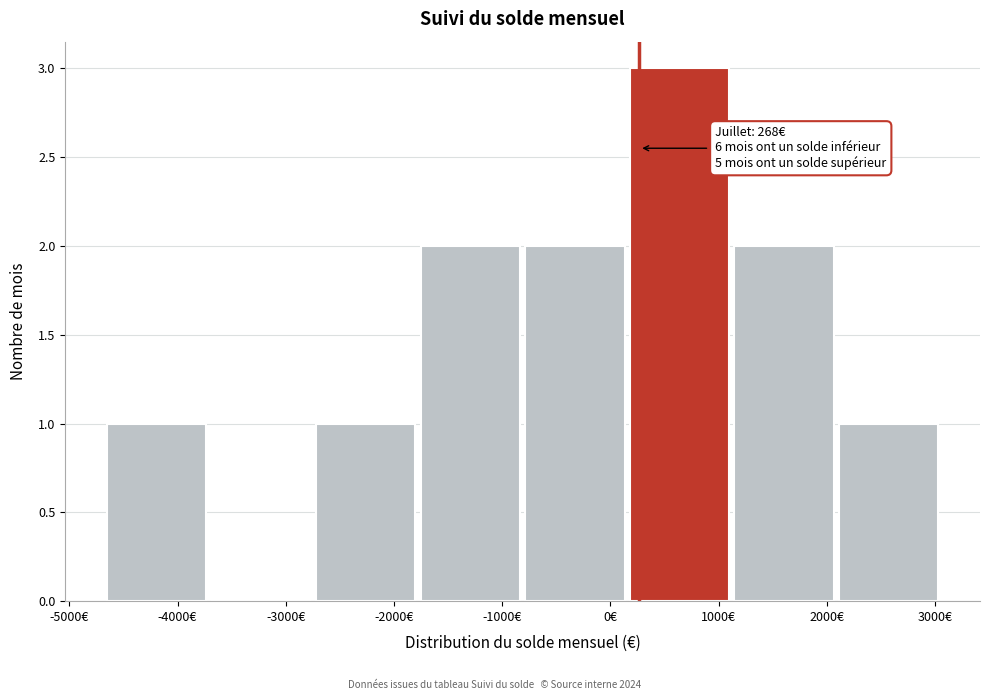

Over which range of the x-axis is the bar tallest?

200 to 1100